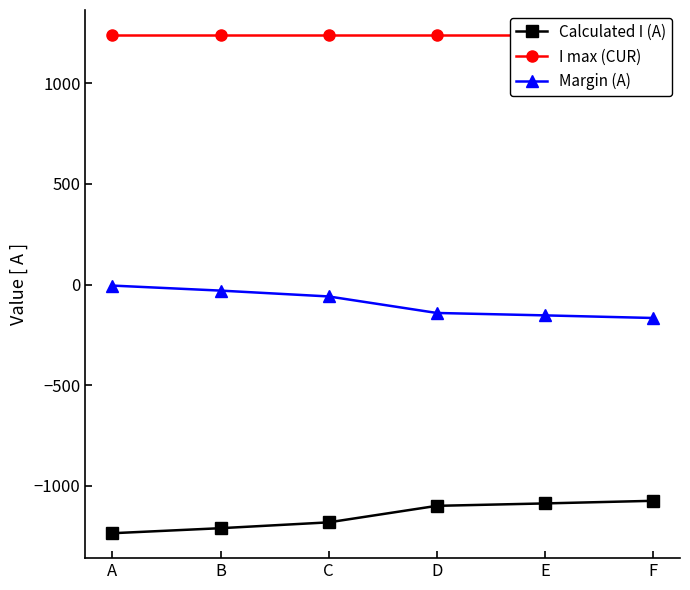

Reading right to left, extract all data points from this chart.

Calculated I (A): F=-1074	E=-1087	D=-1099	C=-1181	B=-1210	A=-1235
I max (CUR): F=1240	E=1240	D=1240	C=1240	B=1240	A=1240
Margin (A): F=-166	E=-153	D=-141	C=-59	B=-30	A=-5